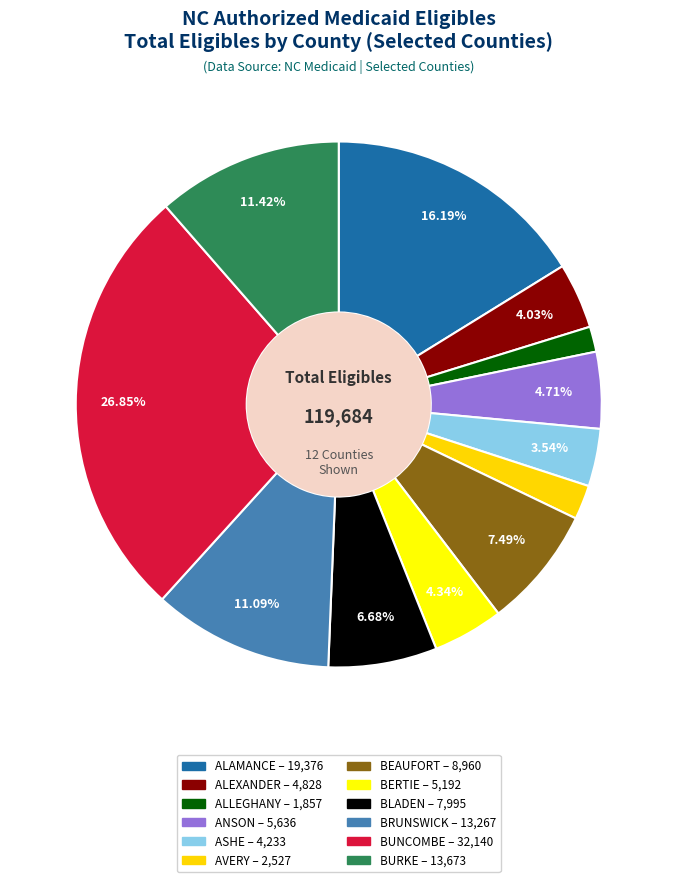

True or false: ALAMANCE accounts for 16% of the total.

True